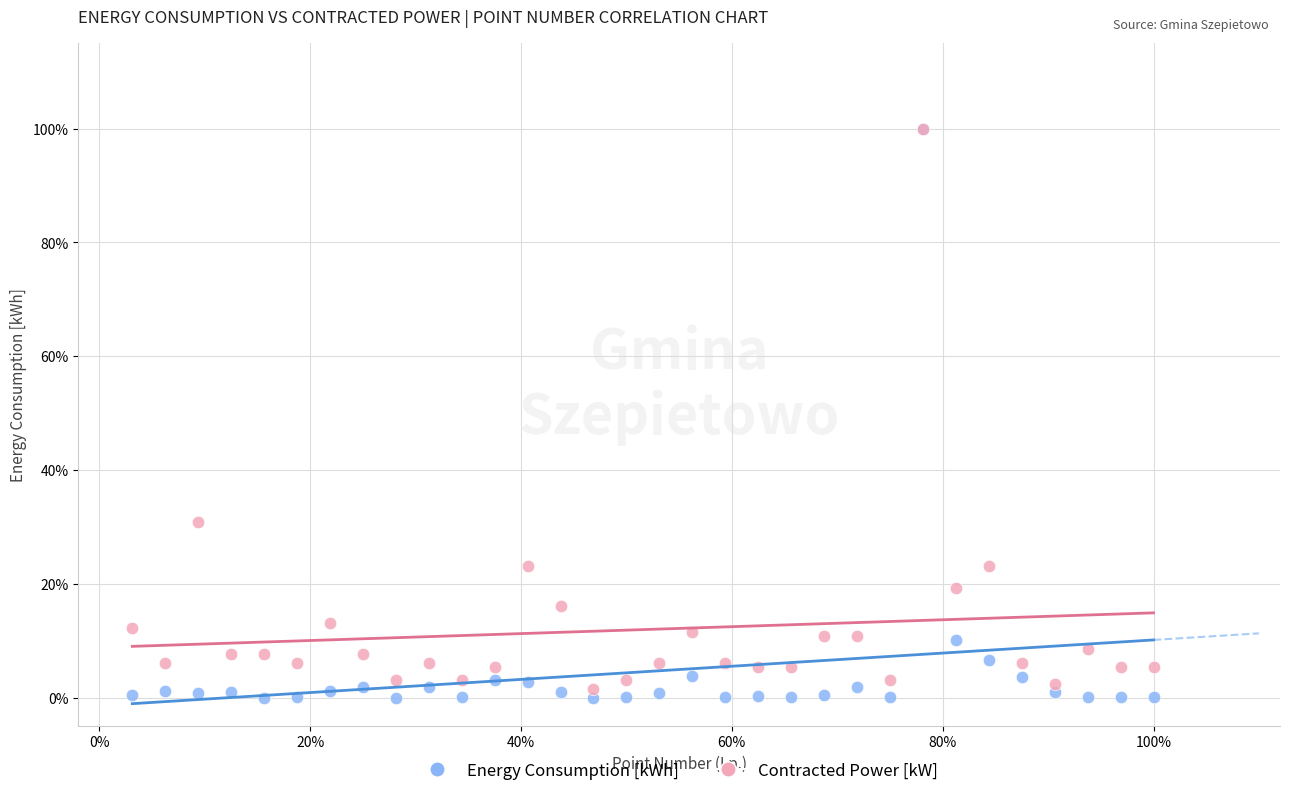

What are all the series names shown in the legend?

Energy Consumption [kWh], Contracted Power [kW]